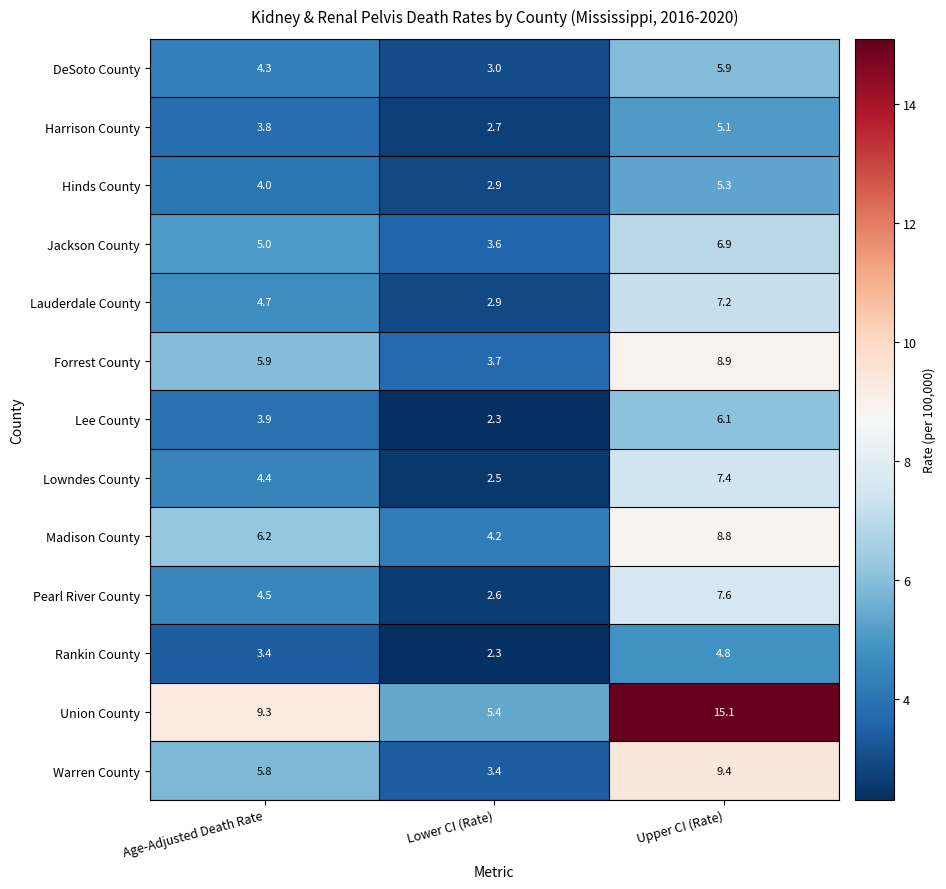

What is the sum of all Lauderdale County values?

14.8